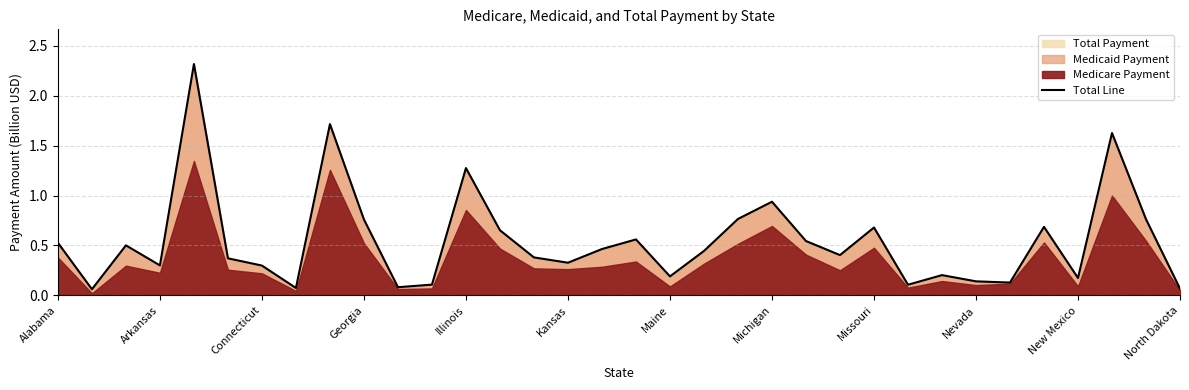

The value of Total Line at Arkansas is 0.1. True or false?

False